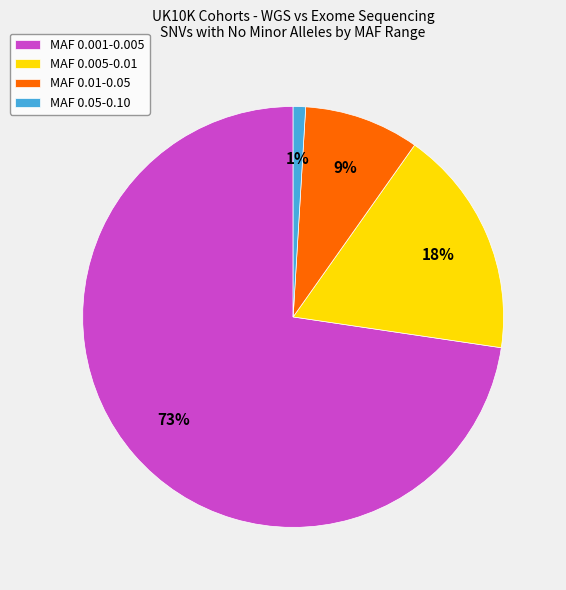

The MAF 0.01-0.05 slice represents 9% of the pie. True or false?

True